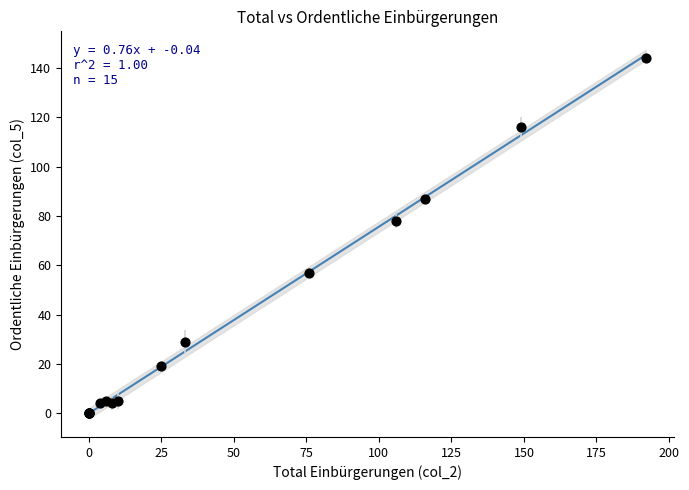

What Y value in the scatter plot is closest to 72?

78